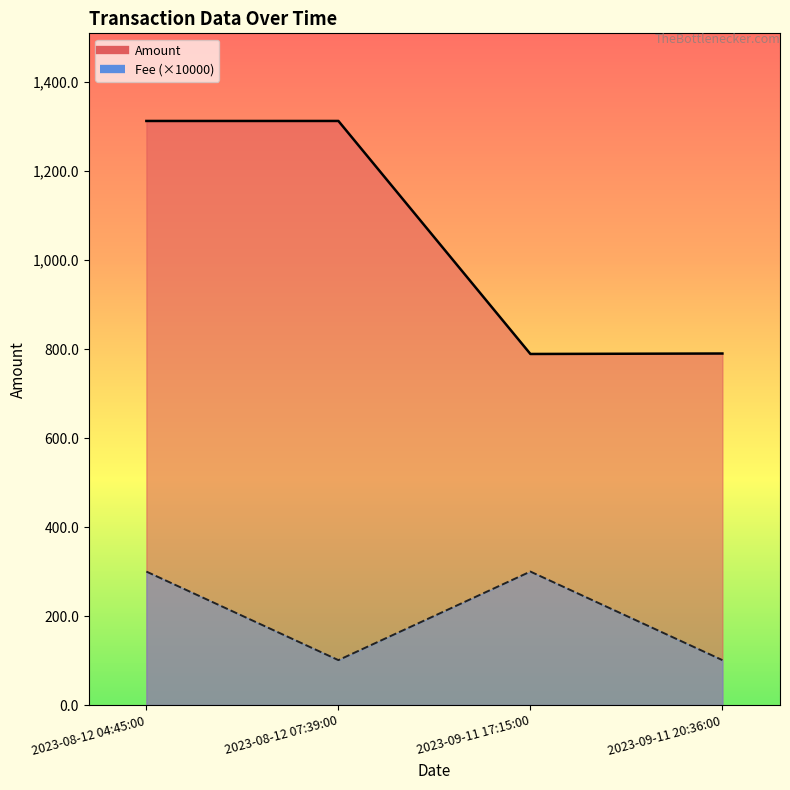

What is the sum of all Fee values?

802.0